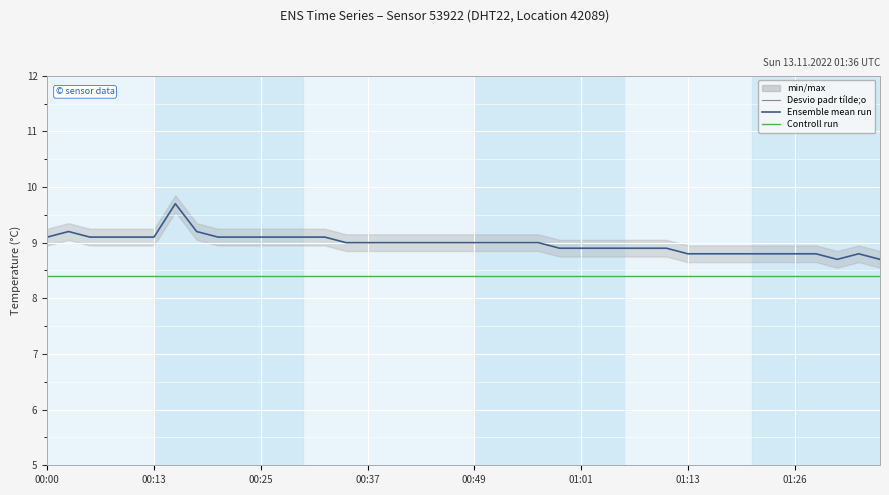

How many data points does each series have?

40